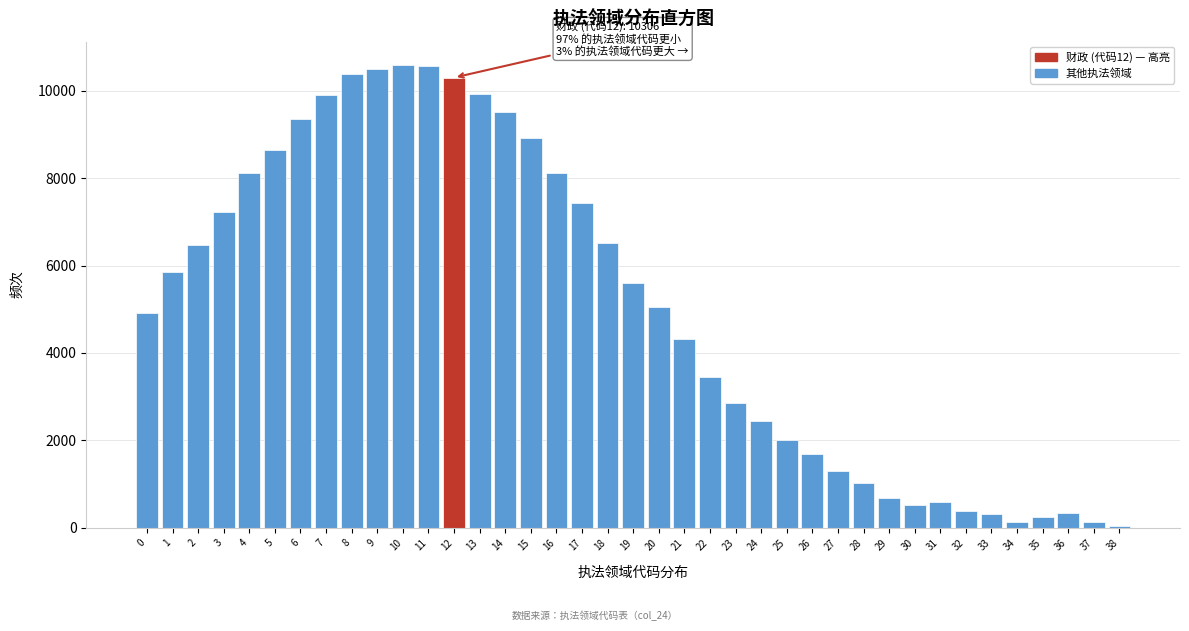

What is the difference between the maximum and minimum values?

10564